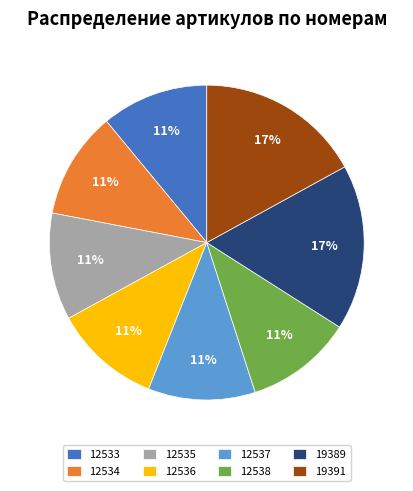

How many segments does this pie chart have?

8